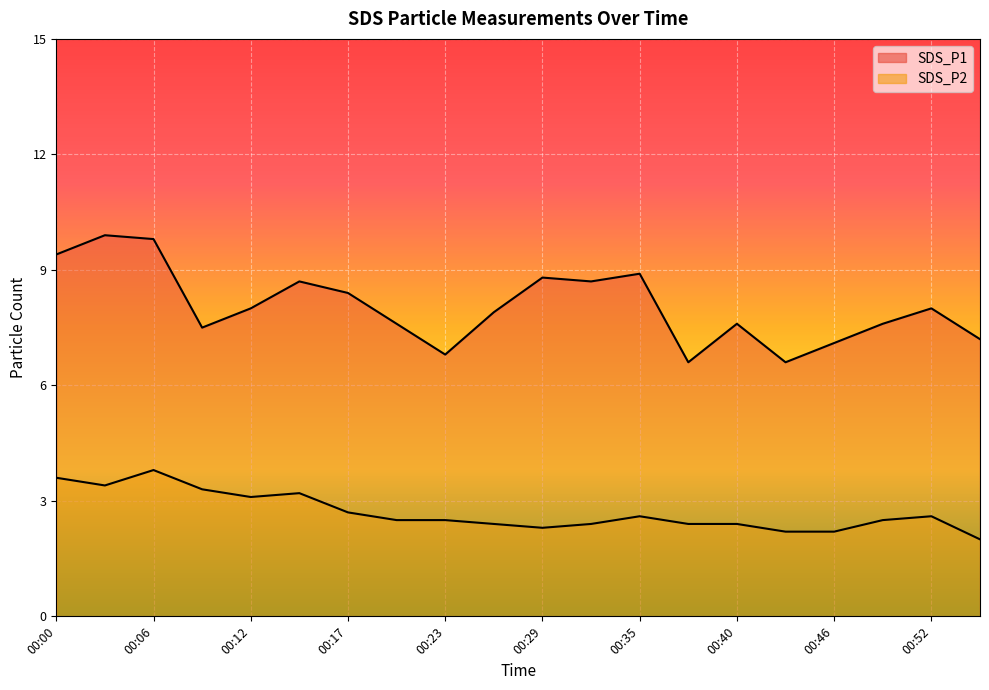

At 00:12, list the series in order from smallest to largest.

SDS_P2, SDS_P1